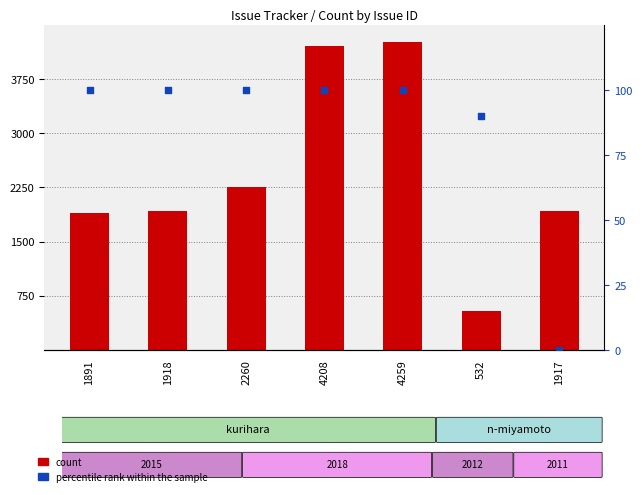

What are all the series names shown in the legend?

count, percentile rank within the sample